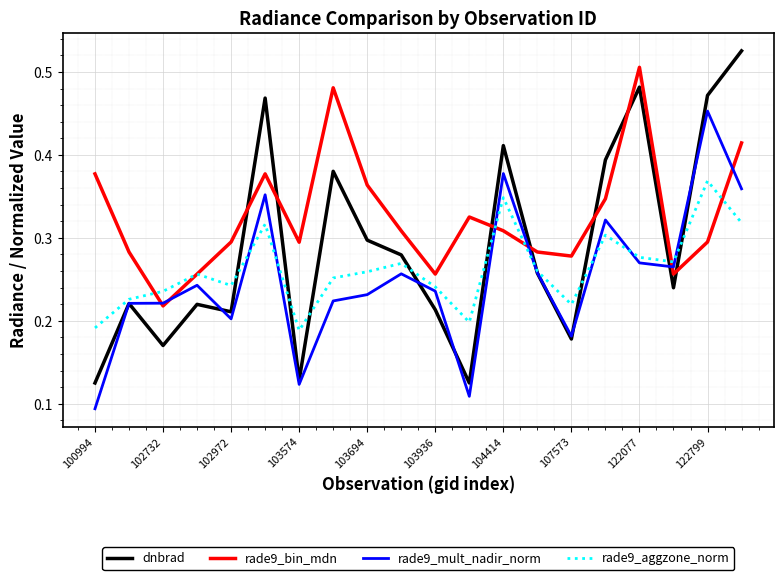

How many series are shown in this chart?

4